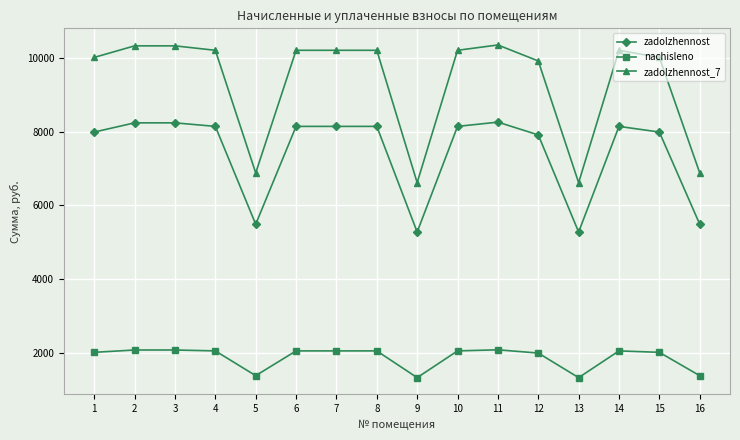

True or false: zadolzhennost_7 and nachisleno cross at least once.

False